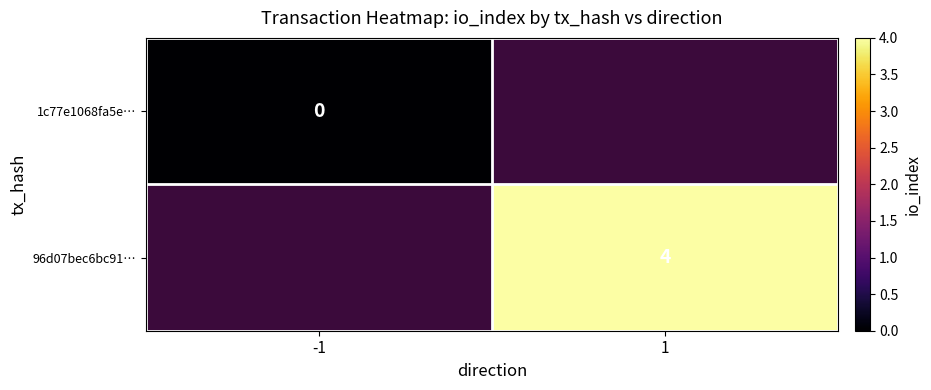

The value of 96d07bec6bc91… at 1 is 4. True or false?

True